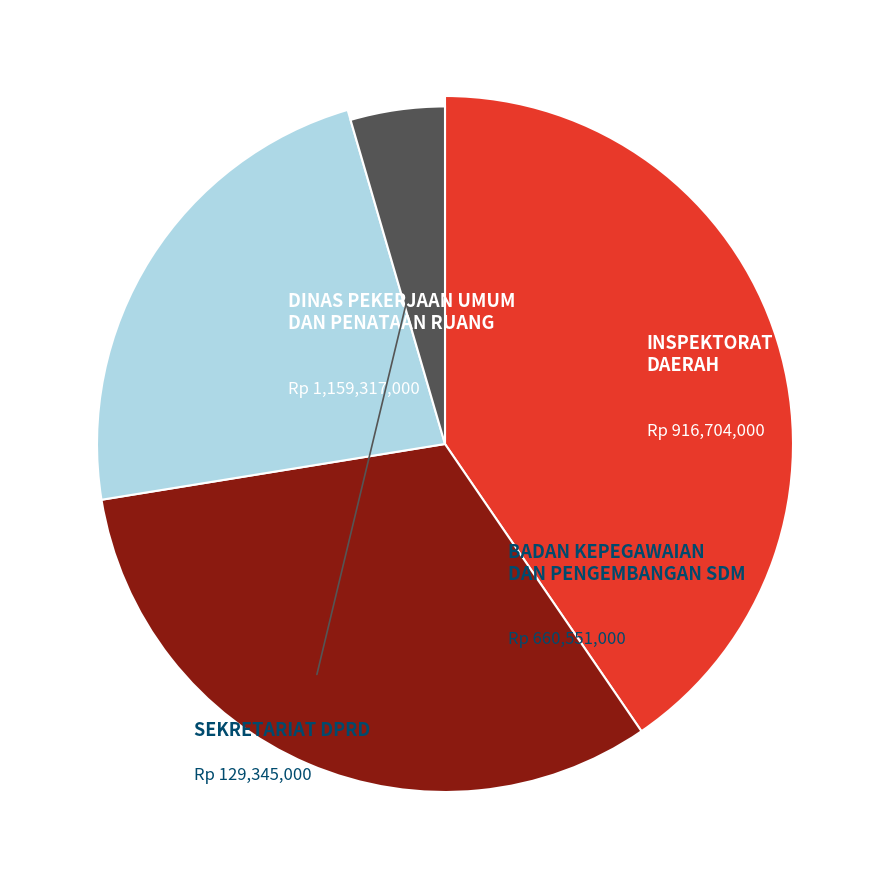

To the nearest percent, what is the difference between the largest and smallest slice percentages?

36%